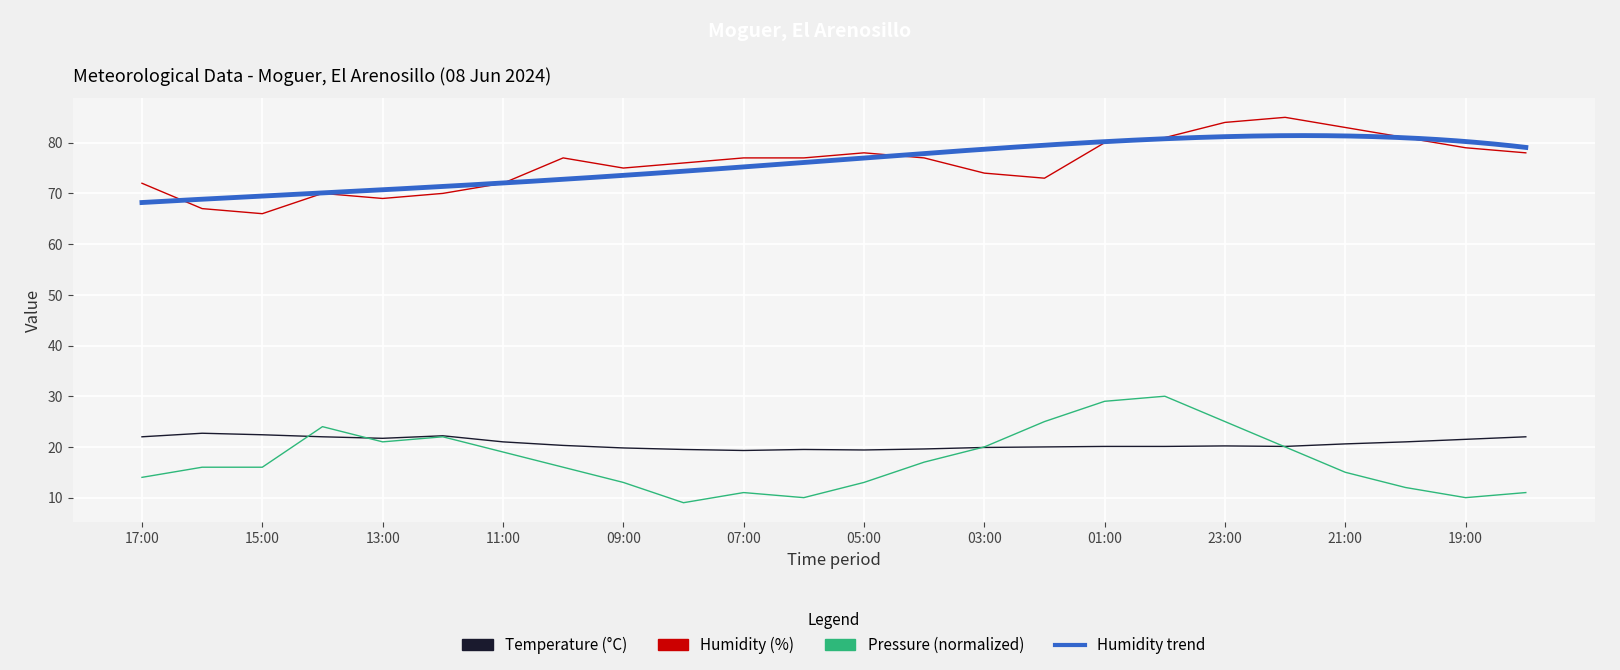

What is the difference between the Humidity (%) values at 09:00 and 04:00?

2.0